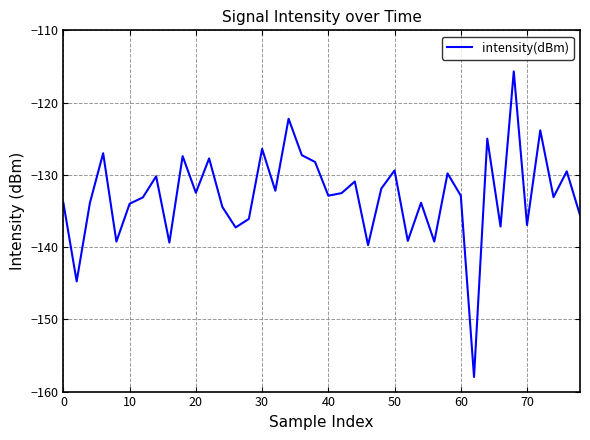

What is the minimum value shown in the chart?

-158.0